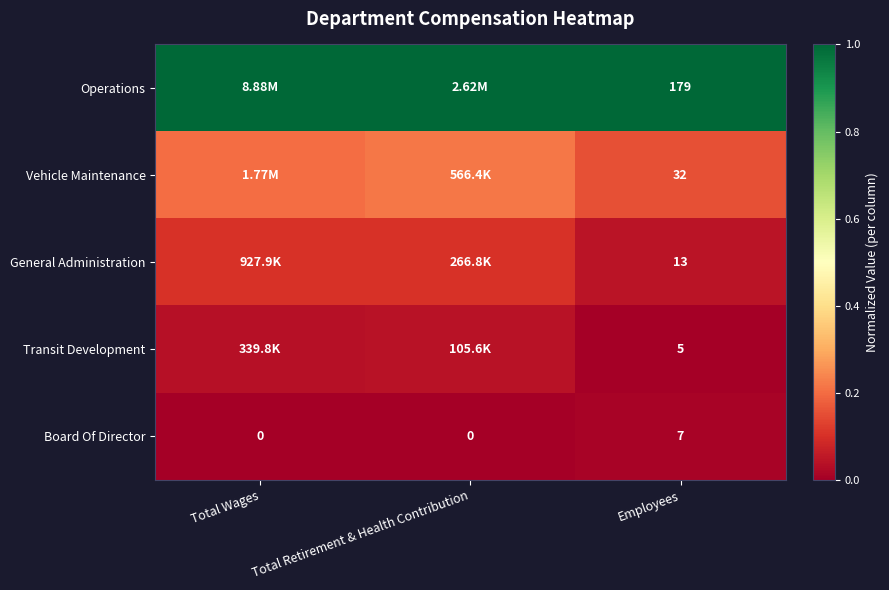

Rank the series at Employees from lowest to highest value.

Transit Development, Board Of Director, General Administration, Vehicle Maintenance, Operations